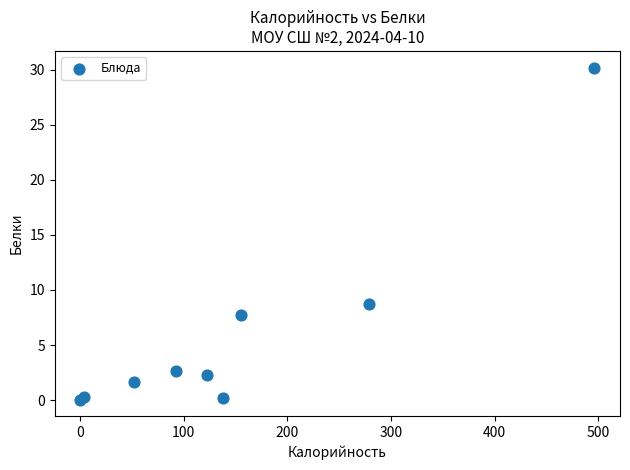

What Y value in the scatter plot is closest to 15?

8.7